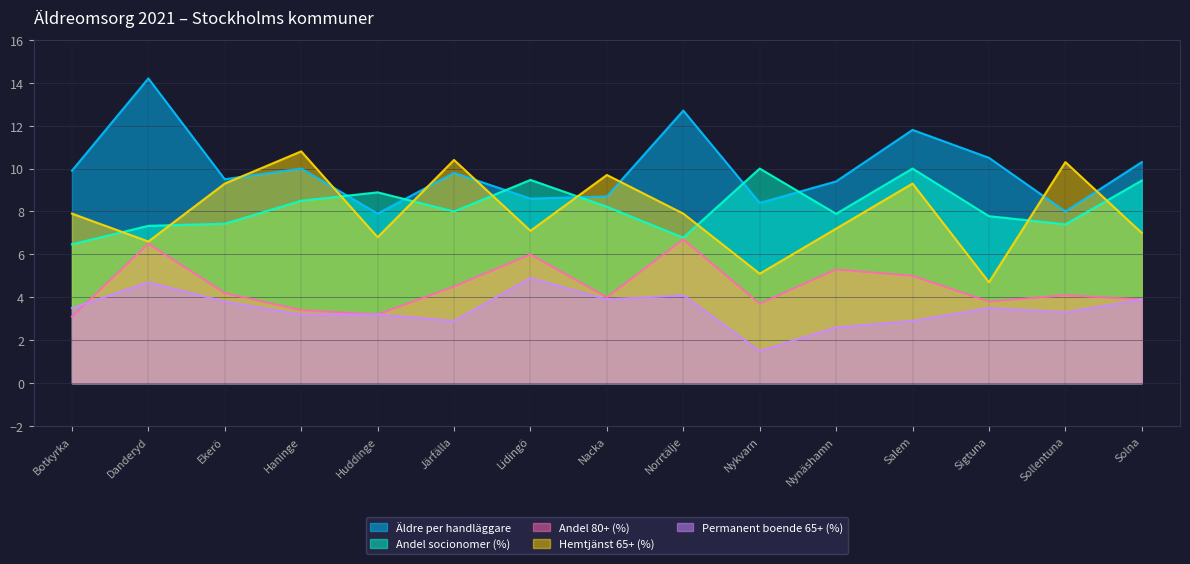

What is the label of the 14th point from the left?

Sollentuna